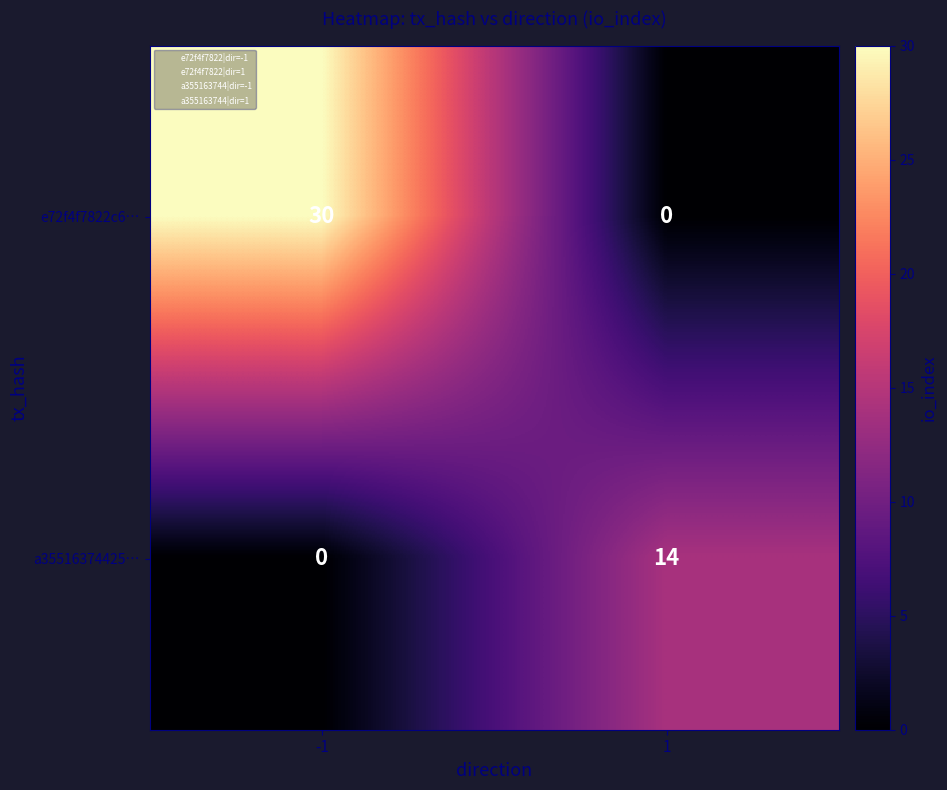

The e72f4f7822c6… series shows 49 at -1. True or false?

False